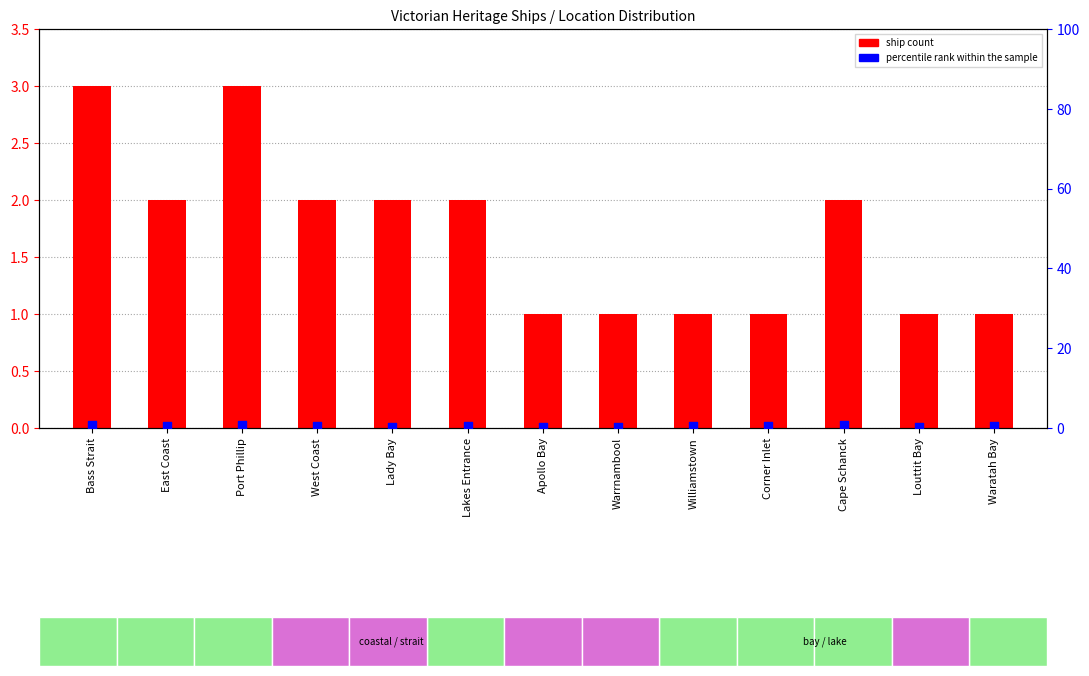

Is the value of ship count at Corner Inlet greater than the value of percentile rank within the sample at East Coast?

Yes